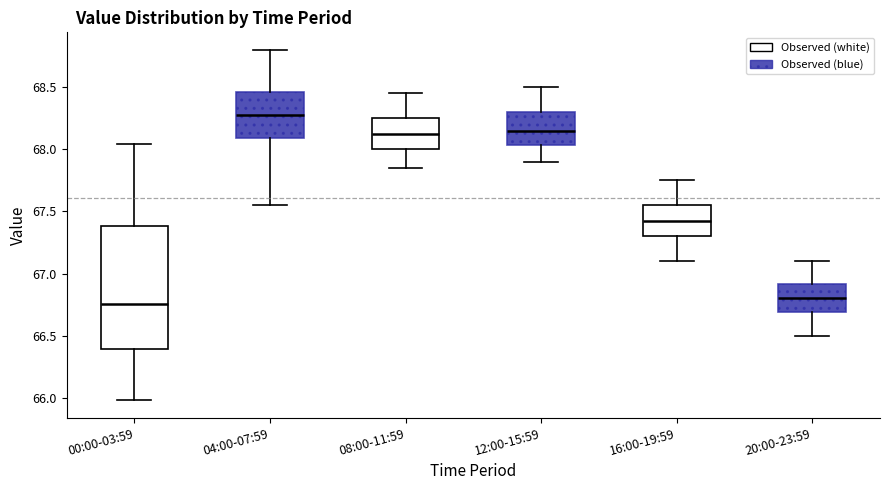

Which box is the tallest, from its lower edge to its upper edge?

00:00-03:59